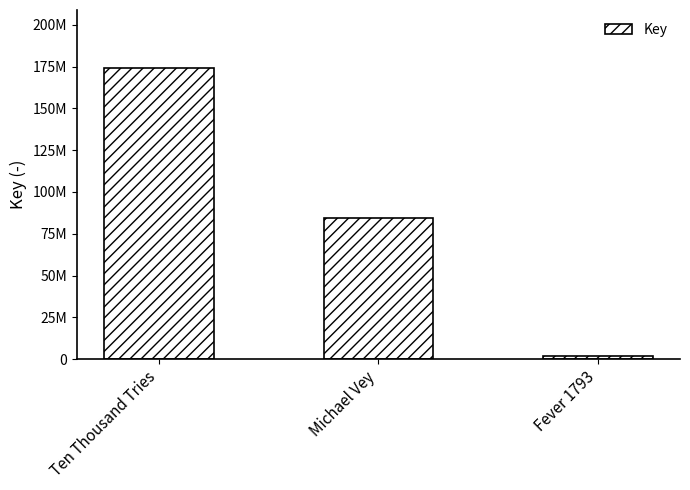

What is the average value?

86791909